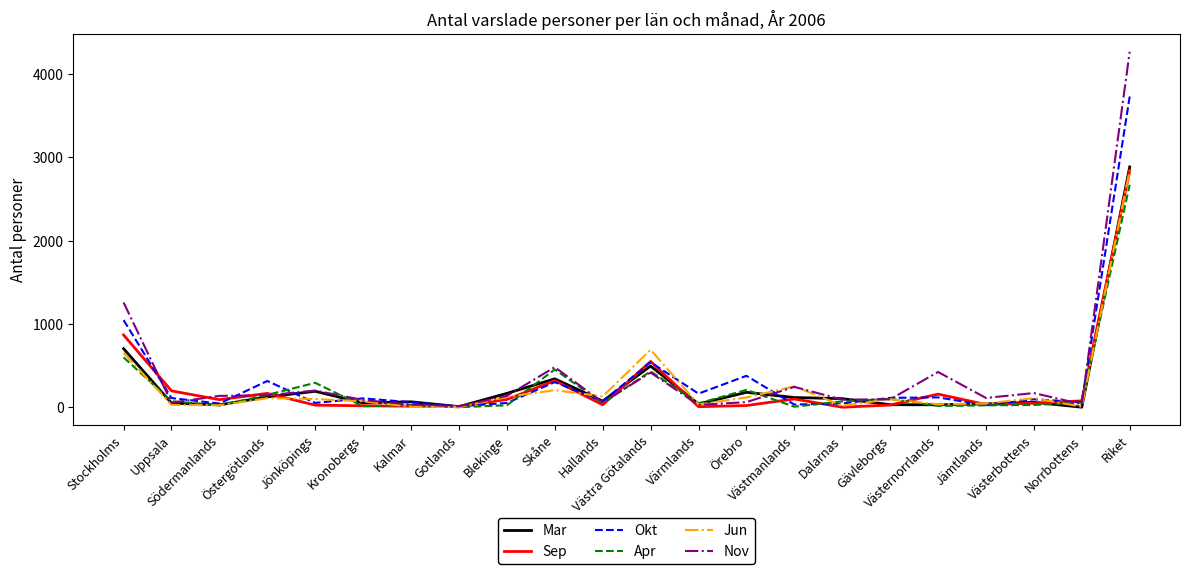

What is the highest value of the Nov series?

4270